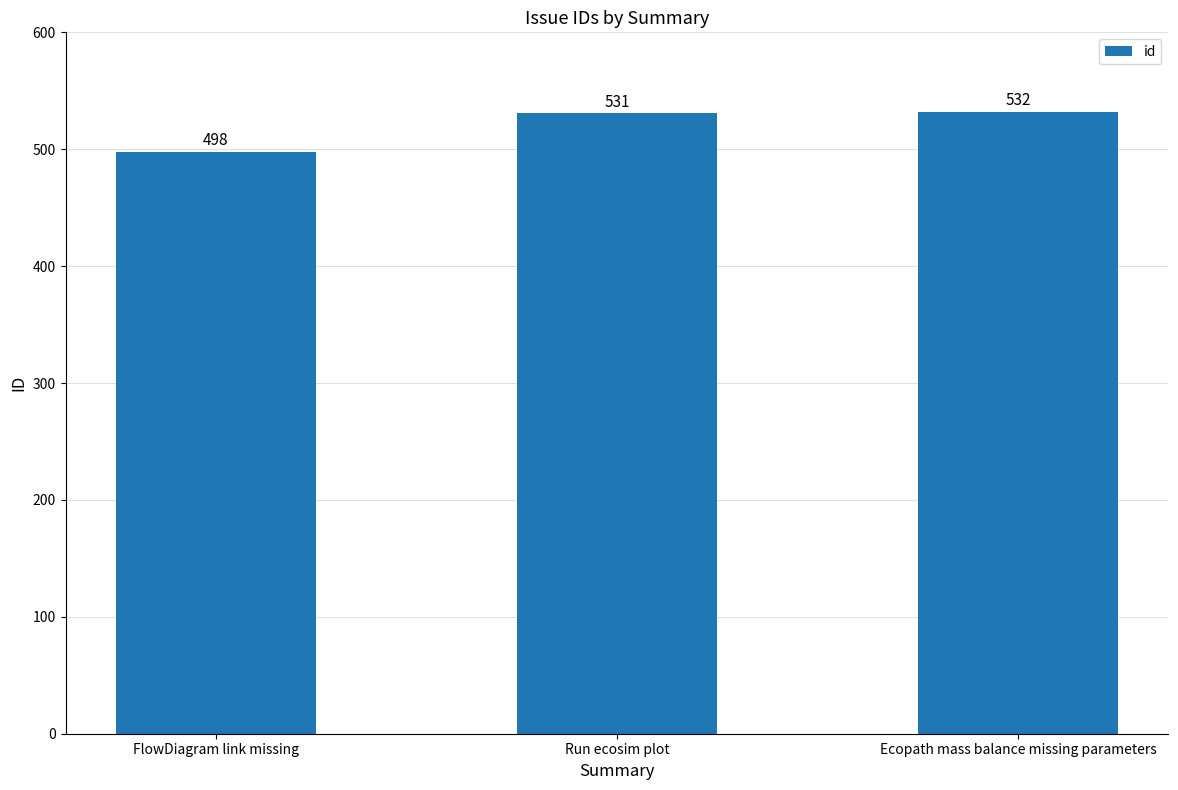

Between Run ecosim plot and Ecopath mass balance missing parameters, which is larger?

Ecopath mass balance missing parameters